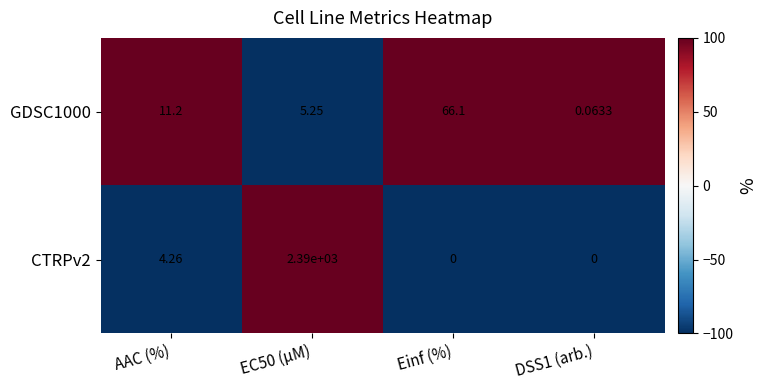

What is the smallest value displayed?

0.0